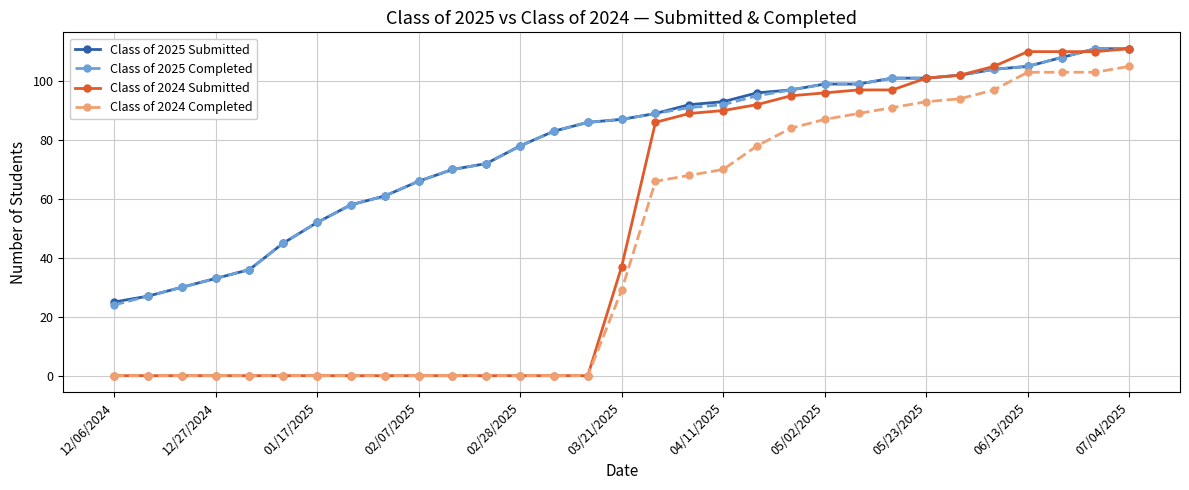

What is the highest value of the Class of 2024 Submitted series?

111